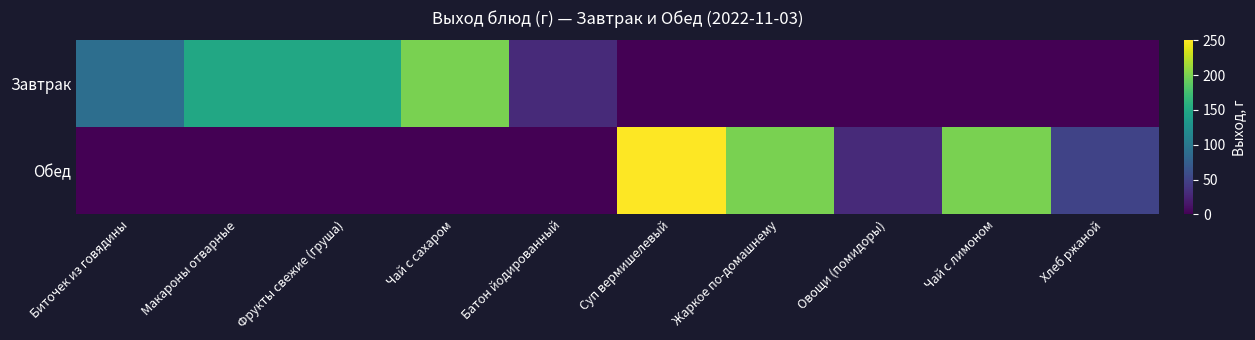

Reading left to right, what are all the values shown in this chart?

Завтрак: Биточек из говядины=90	Макароны отварные=150	Фрукты свежие (груша)=150	Чай с сахаром=200	Батон йодированный=30	Суп вермишелевый=0	Жаркое по-домашнему=0	Овощи (помидоры)=0	Чай с лимоном=0	Хлеб ржаной=0
Обед: Биточек из говядины=0	Макароны отварные=0	Фрукты свежие (груша)=0	Чай с сахаром=0	Батон йодированный=0	Суп вермишелевый=250	Жаркое по-домашнему=200	Овощи (помидоры)=30	Чай с лимоном=200	Хлеб ржаной=50